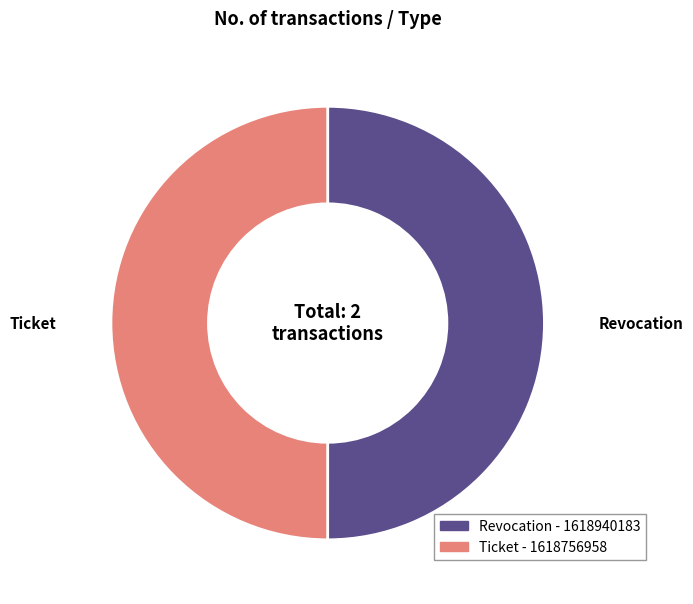

The Revocation slice represents 50% of the pie. True or false?

True